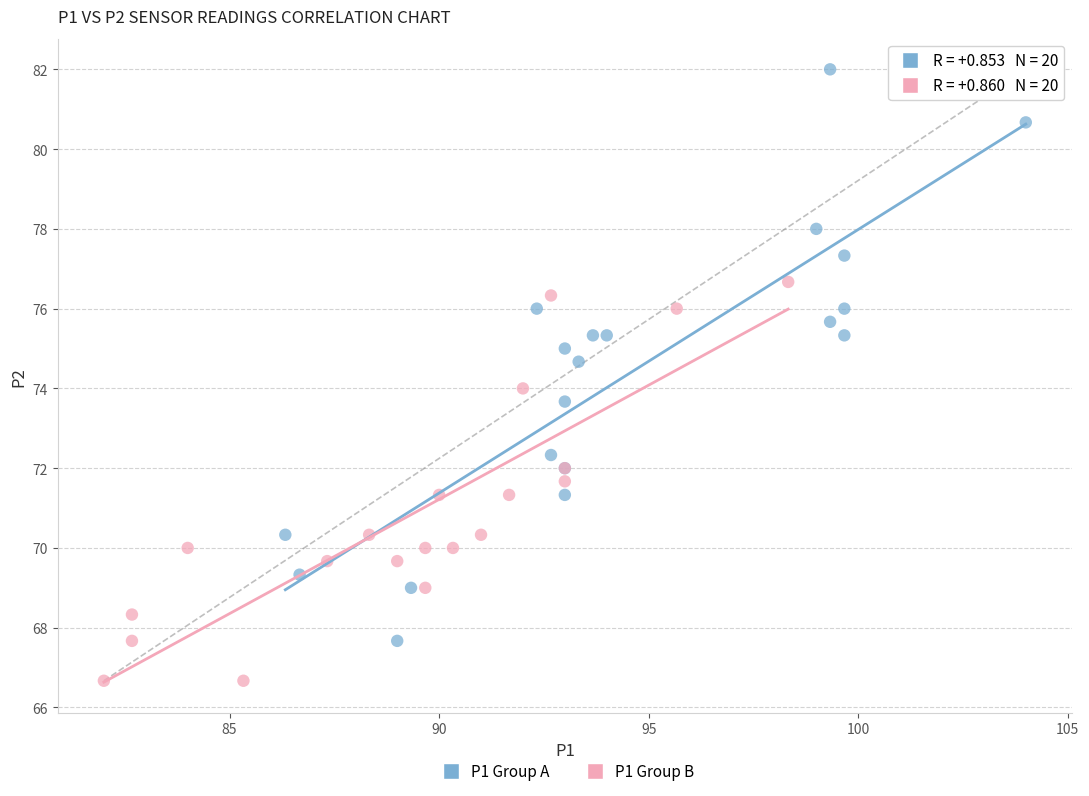

Which series reaches the minimum Y coordinate?

P1 Group B